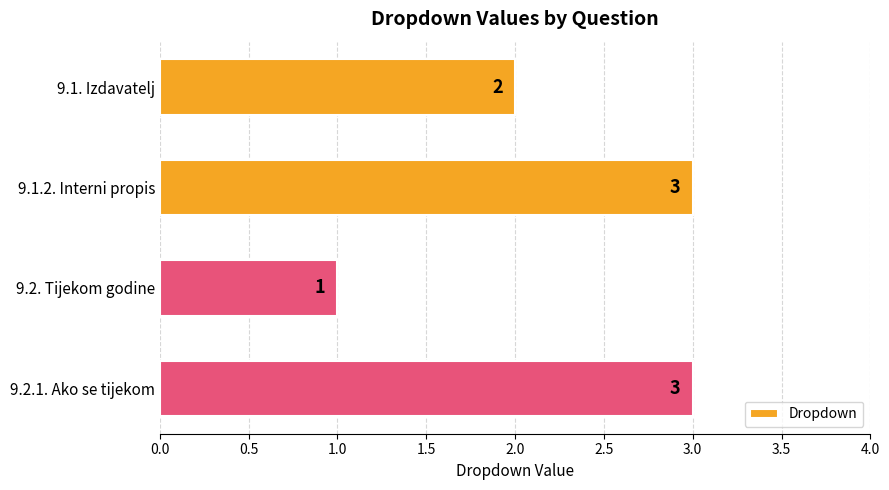

What is the label of the 3rd bar from the bottom?

9.1.2. Interni propis